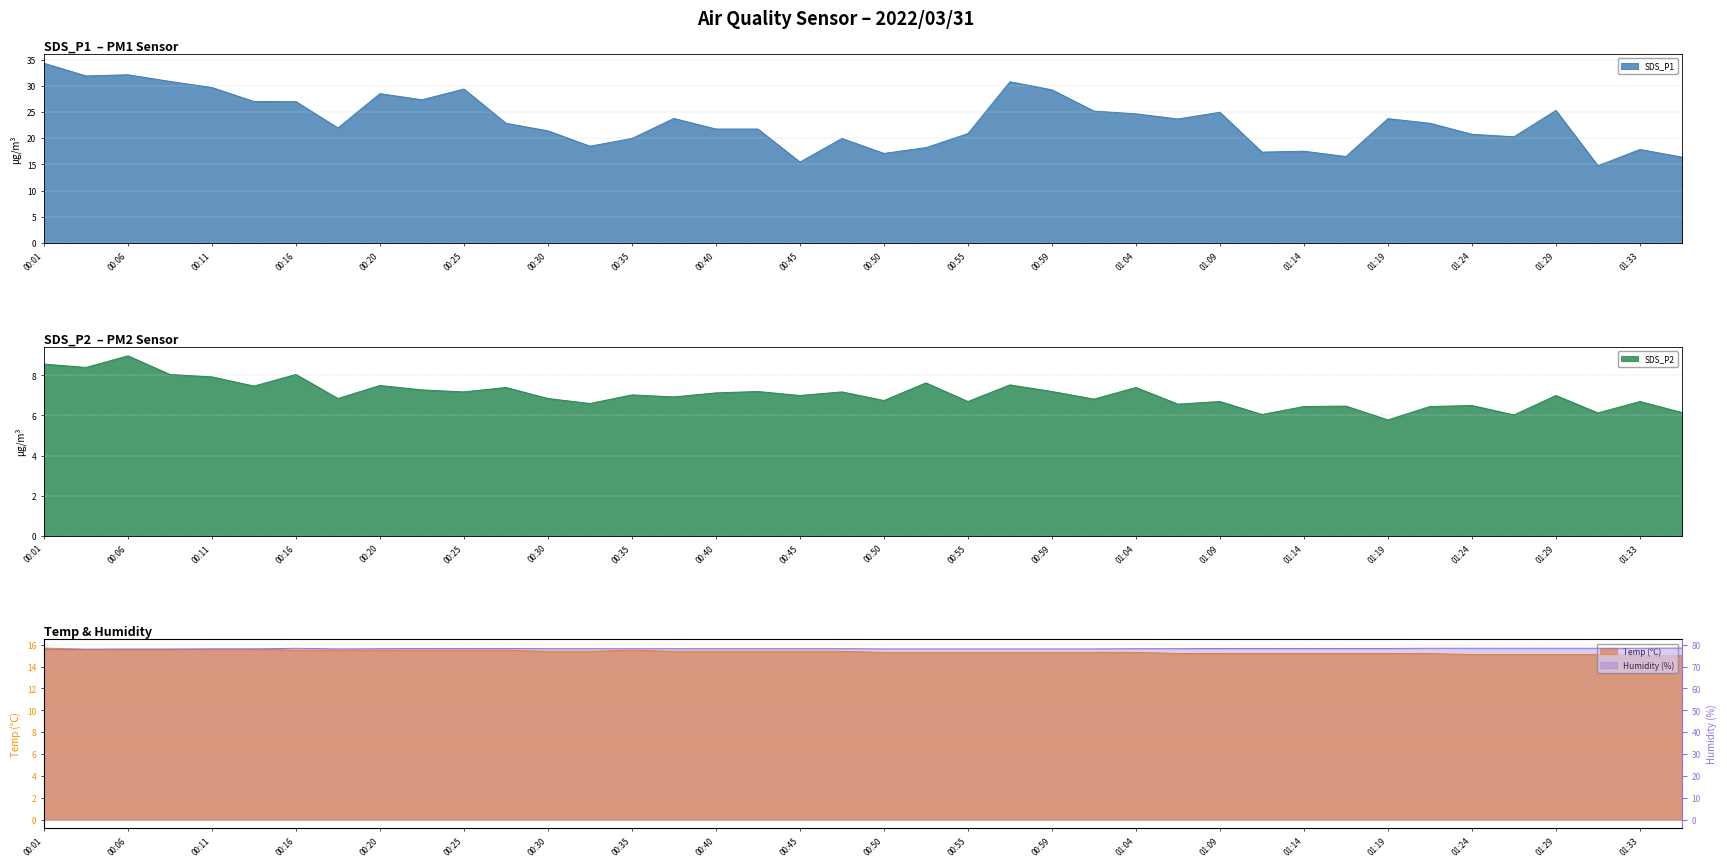

In Temp, how many points are higher than both neighbors (excluding endpoints)?

1